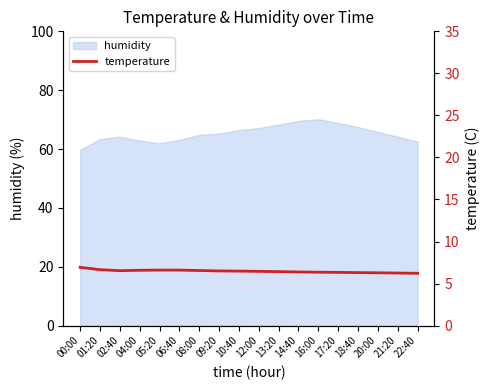

What is the maximum value for humidity?

70.1